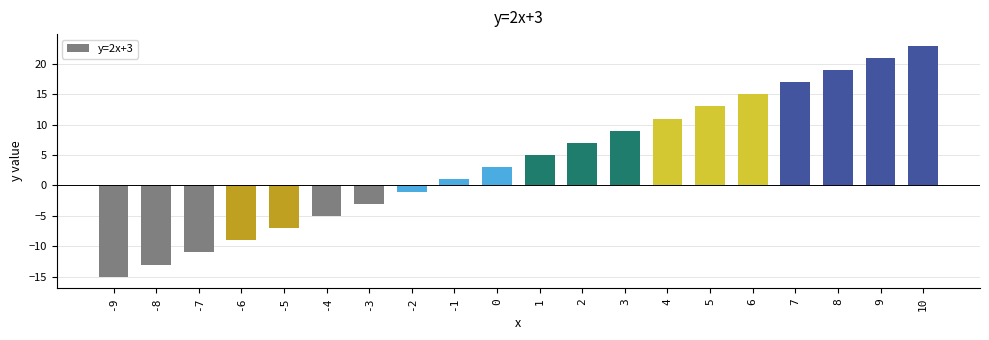

Between 9 and -2, which is larger?

9